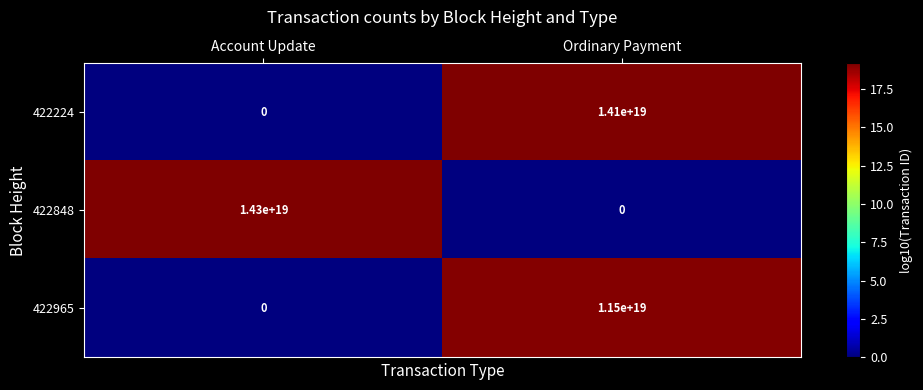

Which label corresponds to the largest value in the chart?

Account Update